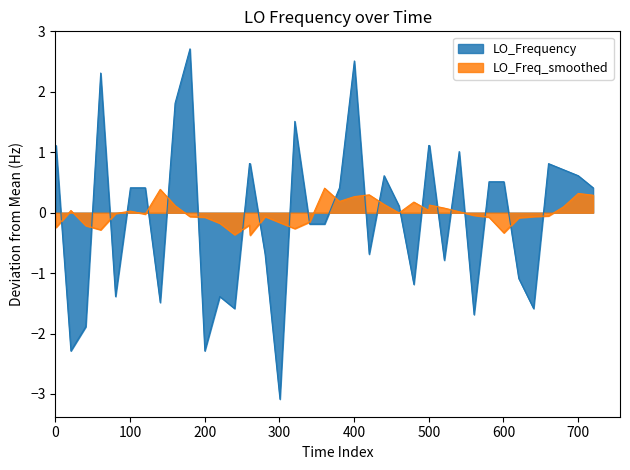

How many points are lower than both their immediate neighbors (excluding endpoints)?

11